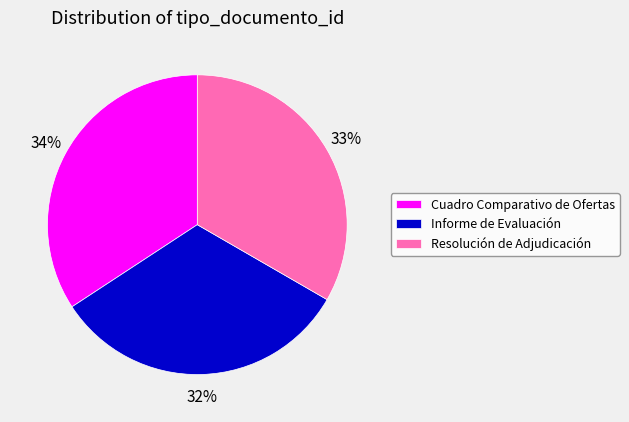

Is the sum of Resolución de Adjudicación and Informe de Evaluación greater than half?

Yes